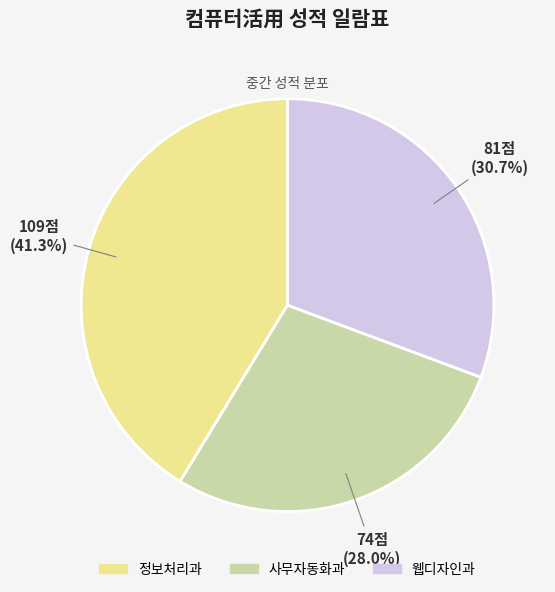

Which has a higher value, 웹디자인과 or 사무자동화과?

웹디자인과